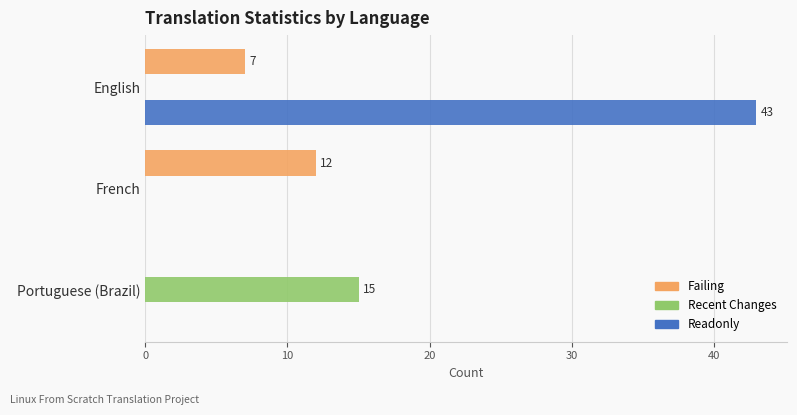

What is the greatest value displayed?

43